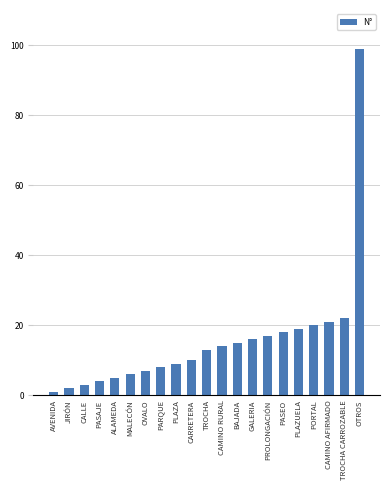

Reading left to right, extract all data points from this chart.

AVENIDA=1	JIRÓN=2	CALLE=3	PASAJE=4	ALAMEDA=5	MALECÓN=6	OVALO=7	PARQUE=8	PLAZA=9	CARRETERA=10	TROCHA=13	CAMINO RURAL=14	BAJADA=15	GALERIA=16	PROLONGACIÓN=17	PASEO=18	PLAZUELA=19	PORTAL=20	CAMINO AFIRMADO=21	TROCHA CARROZABLE=22	OTROS=99